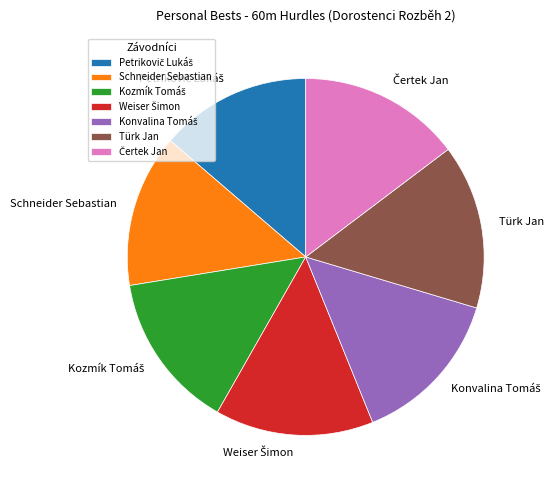

Does Schneider Sebastian account for over 50% of the chart?

No